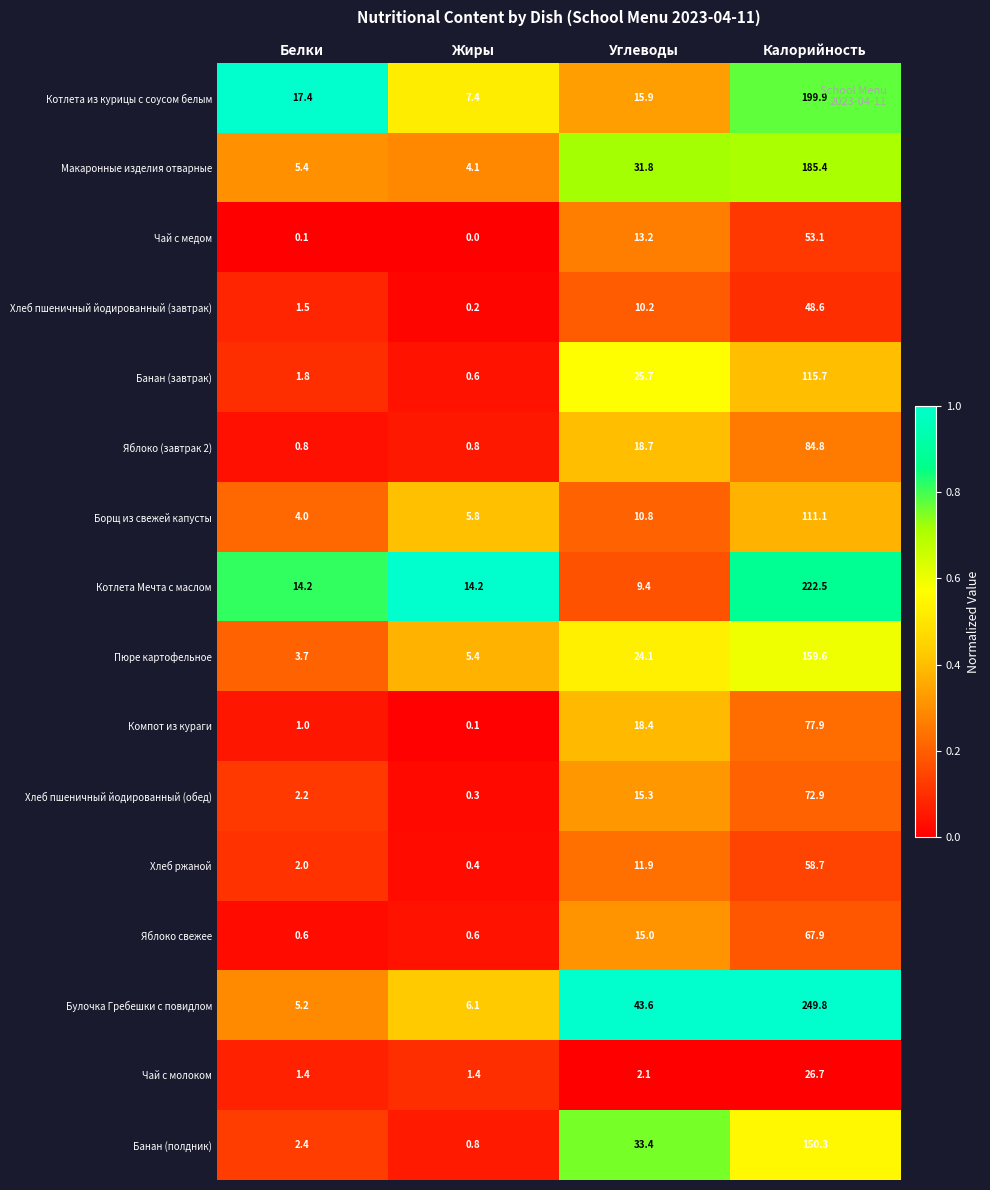

Which series has the largest total across all categories?

Булочка Гребешки с повидлом